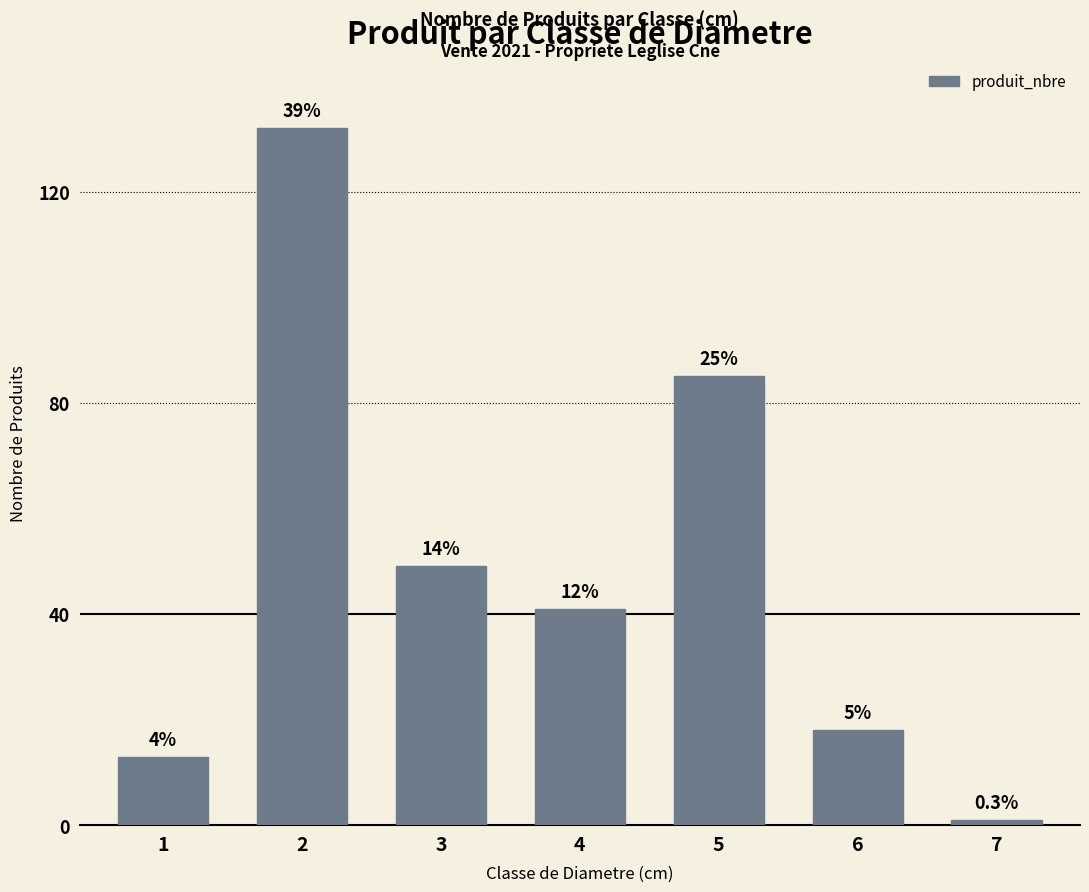

How many bars are there in total?

7